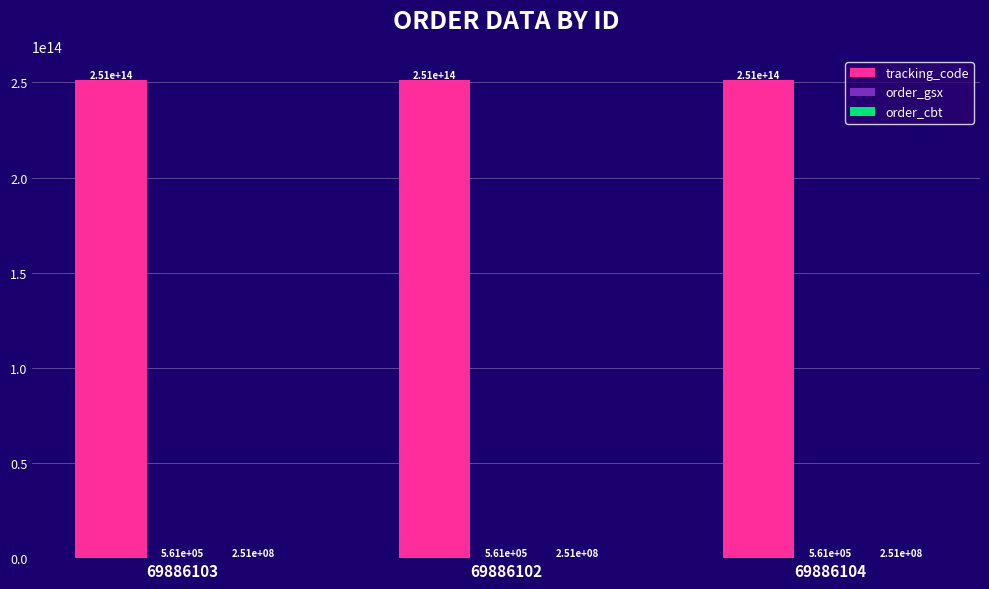

How many groups of bars are there?

3